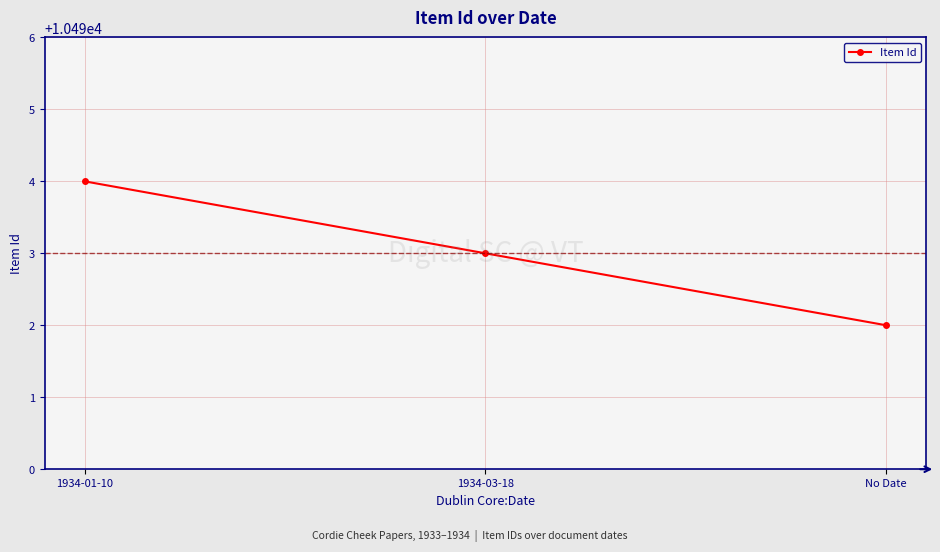

At which label does the data first exceed 10493?

1934-01-10